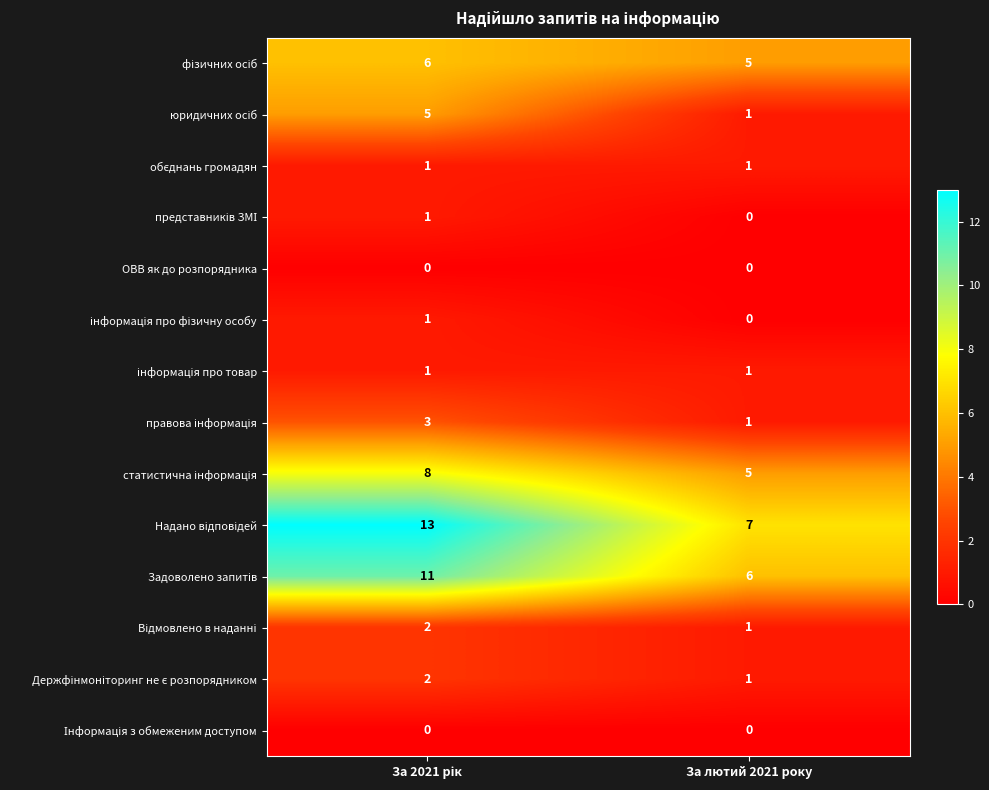

What is the total value across all series at За лютий 2021 року?

29